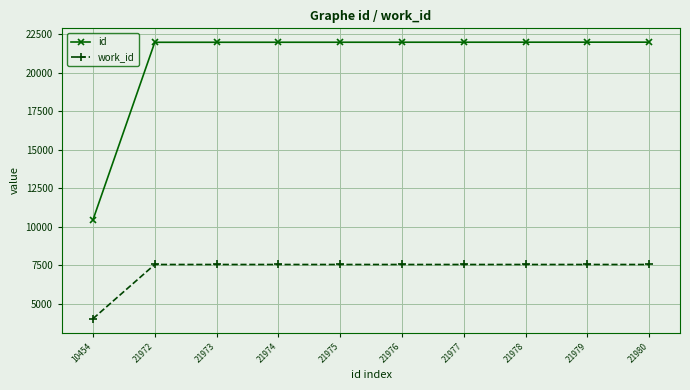

Which series has the widest spread of values?

id